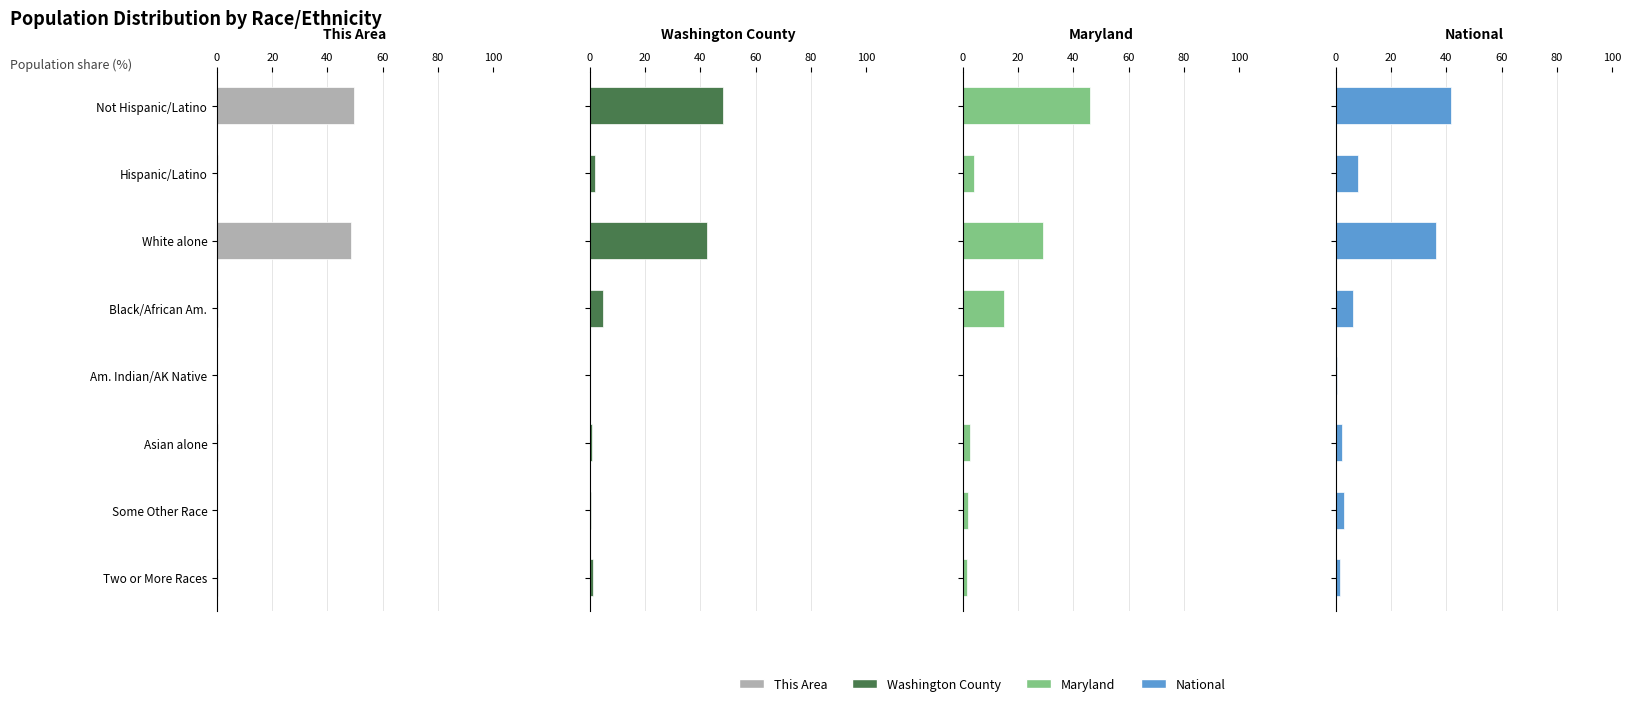

Count the number of data series in this chart.

4